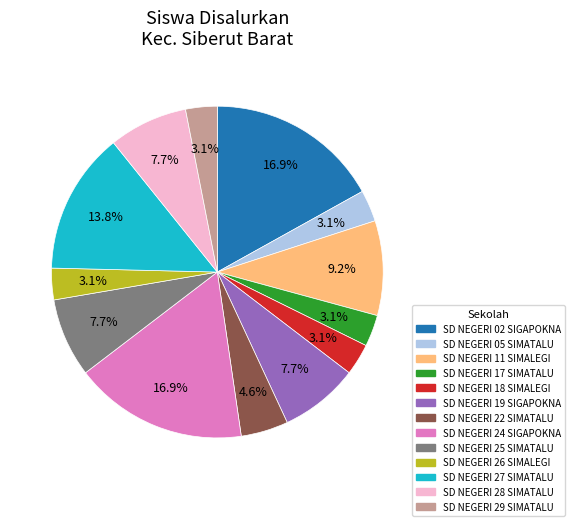

Is it true that SD NEGERI 05 SIMATALU is 3% of the pie?

True